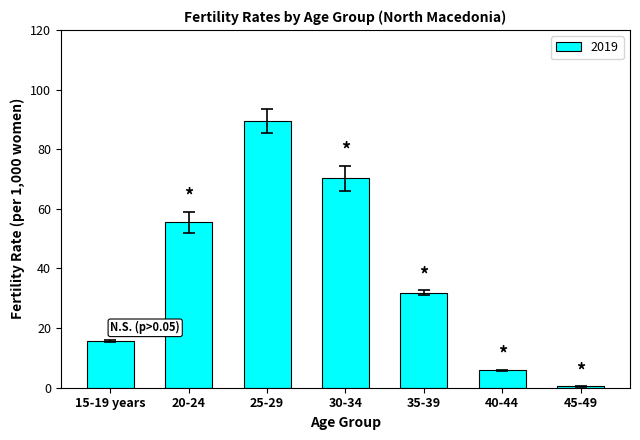

Reading right to left, list all the values displayed in this chart.

45-49=0.5	40-44=5.8	35-39=31.8	30-34=70.3	25-29=89.5	20-24=55.5	15-19 years=15.6